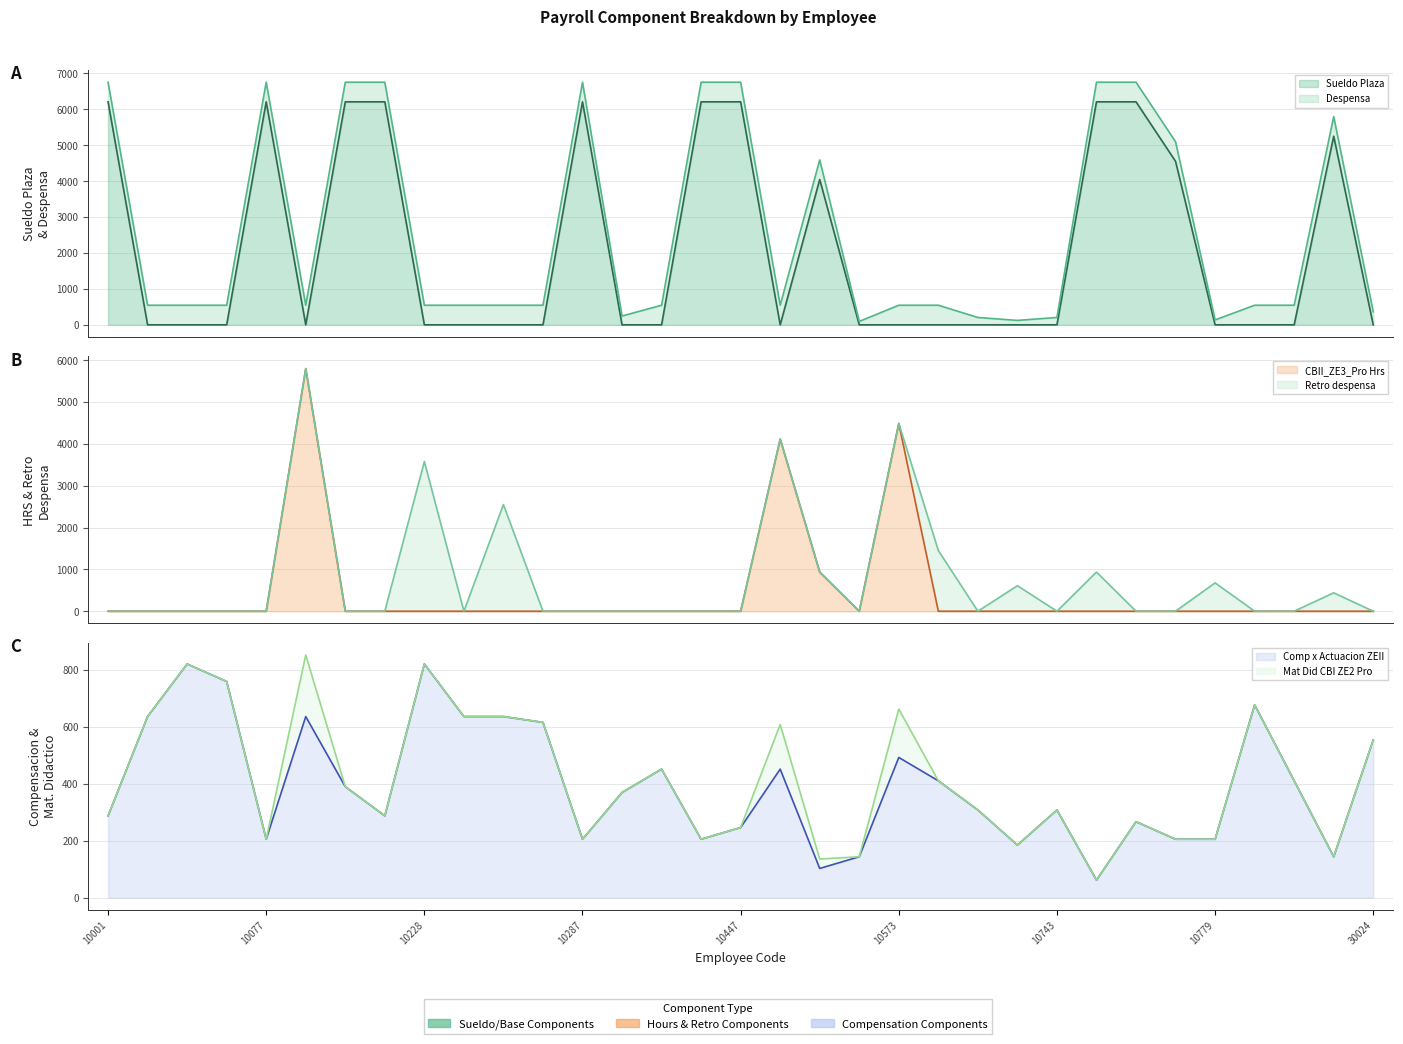

How many data points in Comp x Actuacion ZEII are above 369?

17